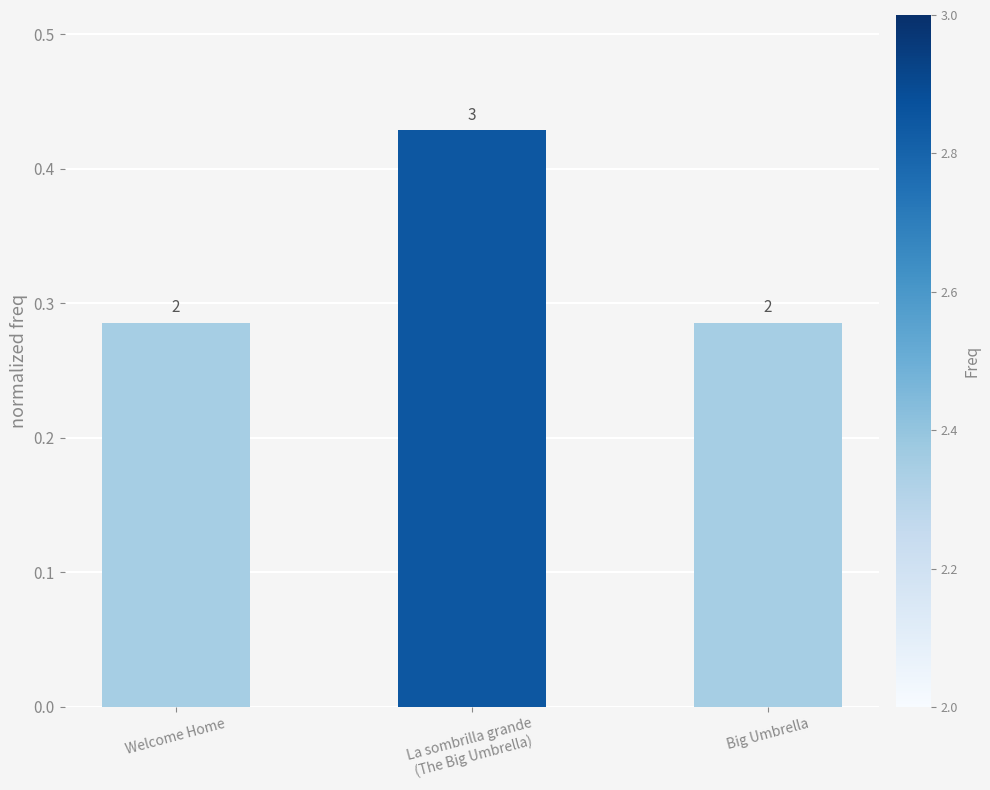

At which label is the value closest to 0?

Welcome Home